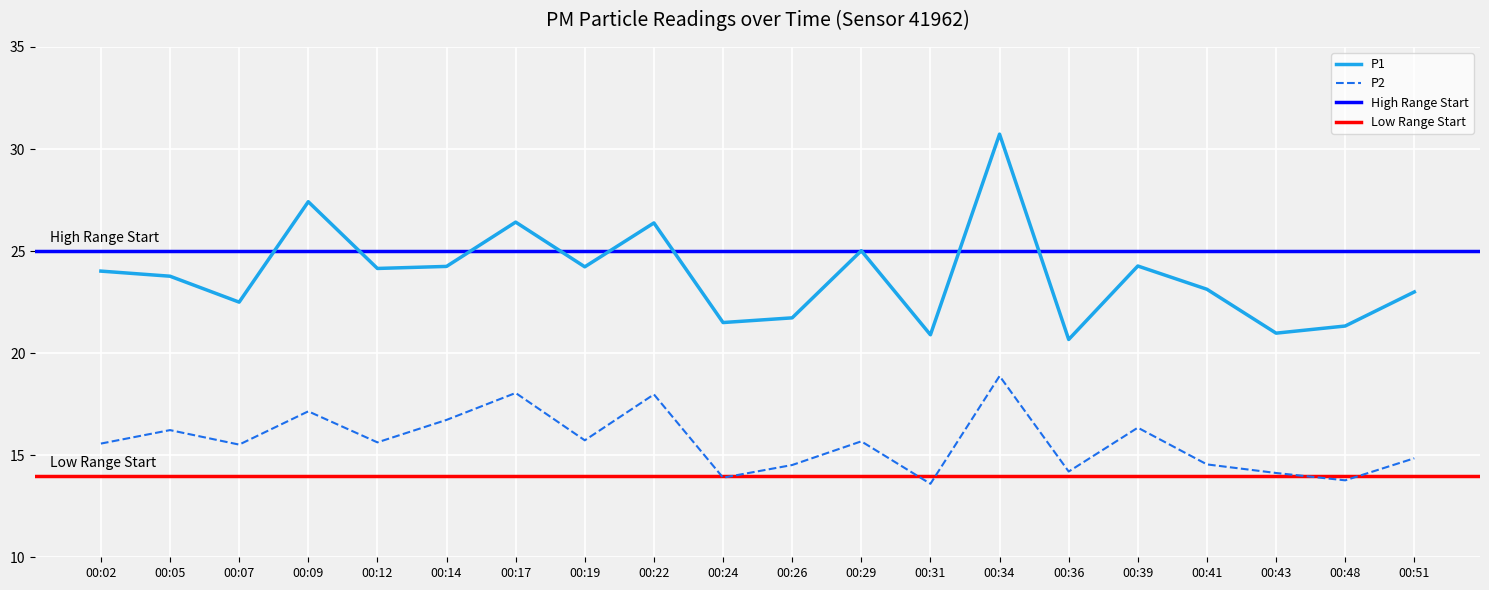

Which series has the largest range (max minus min)?

P1